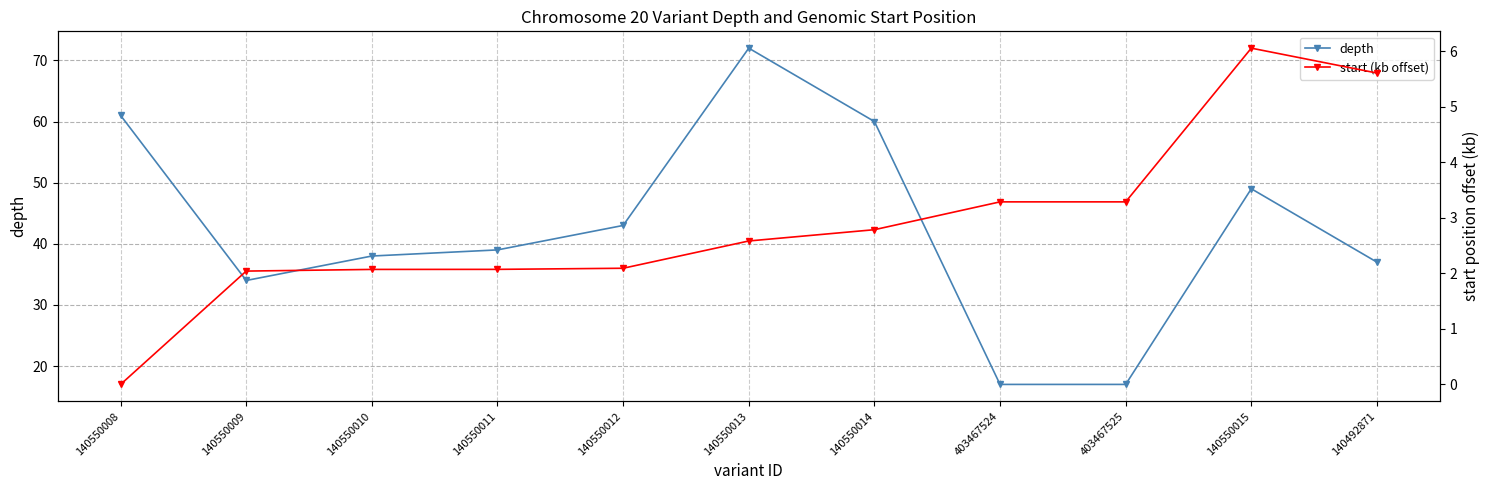

What is the sum of all start (kb offset) values?

31.9